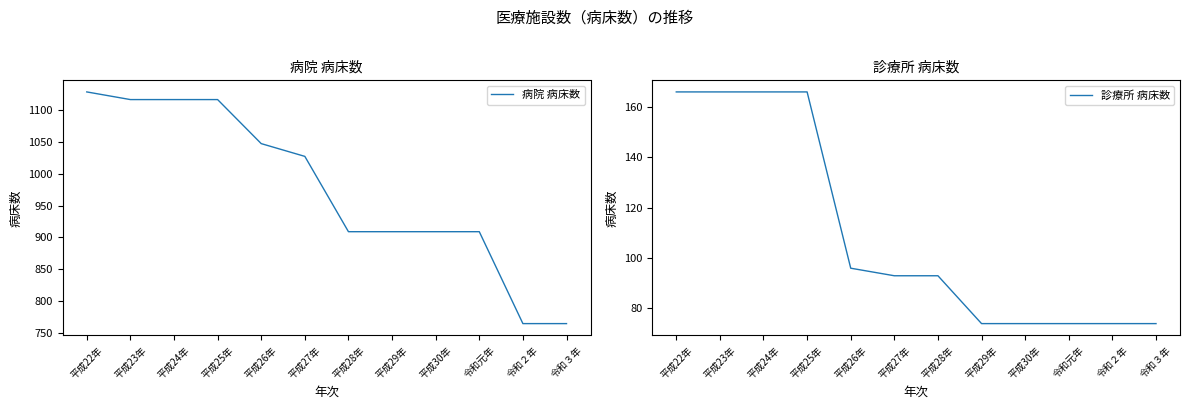

True or false: 病院 病床数 and 診療所 病床数 cross at least once.

False